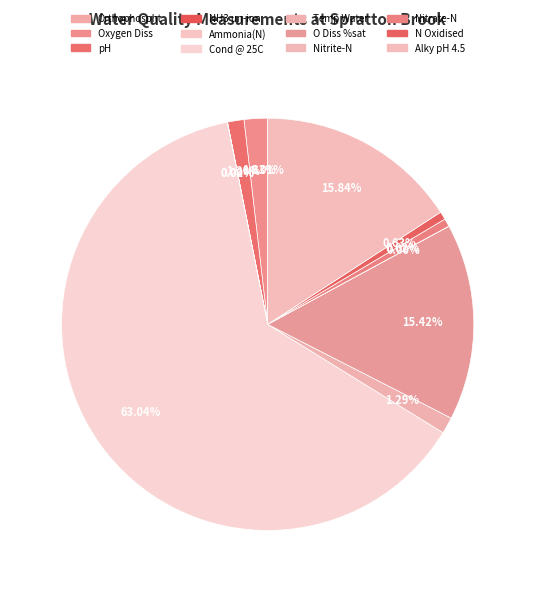

Between NH3 un-ion and pH, which is larger?

pH